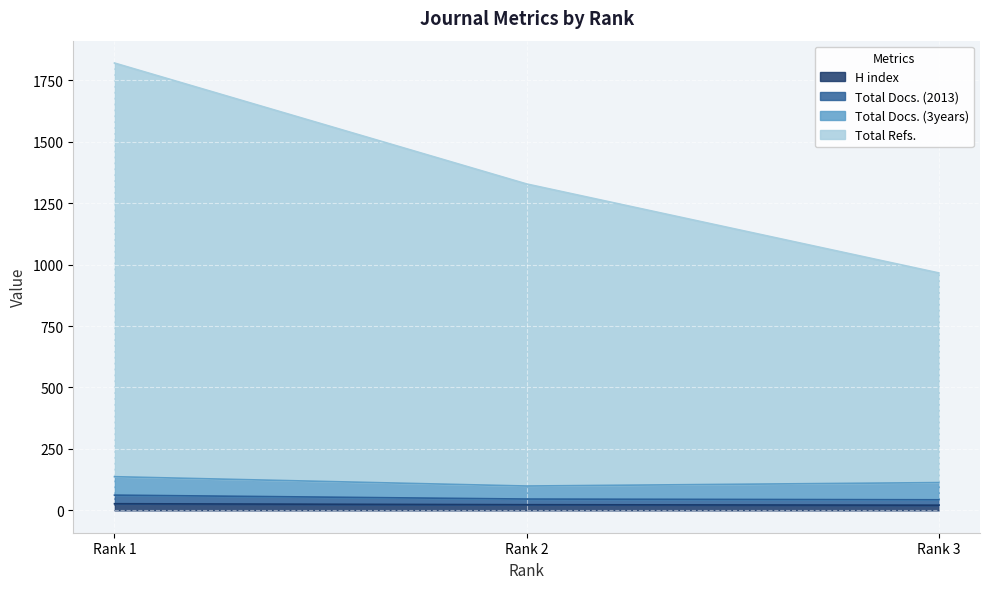

Which category has the highest value in the Total Refs. series?

Rank 1